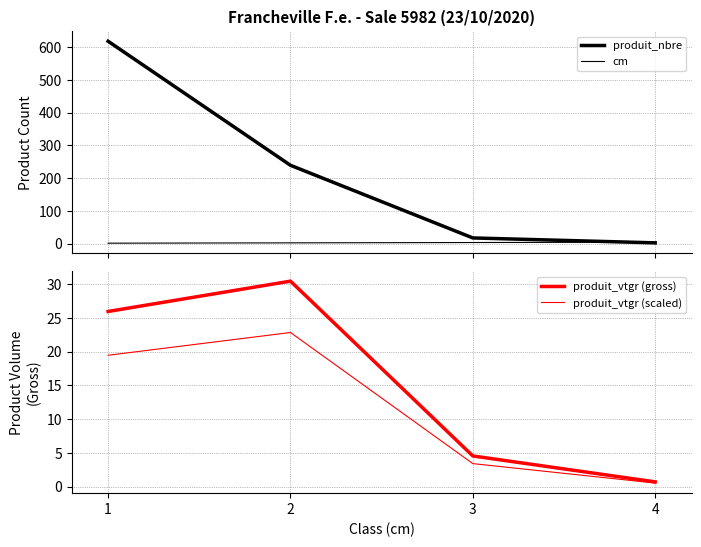

What is the sum of all produit_vtgr (scaled) values?

46.2